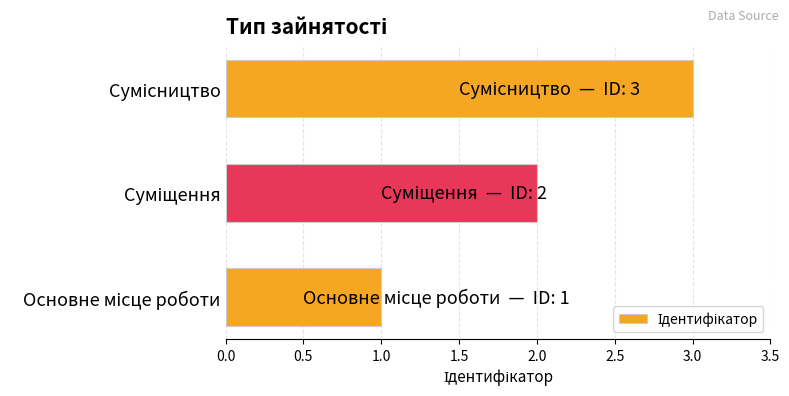

What is the greatest value displayed?

3